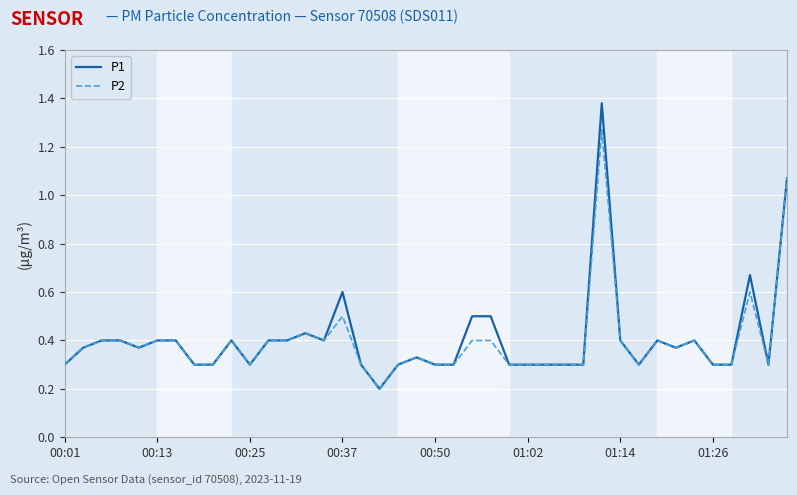

List the series in order of their peak value, highest first.

P1, P2